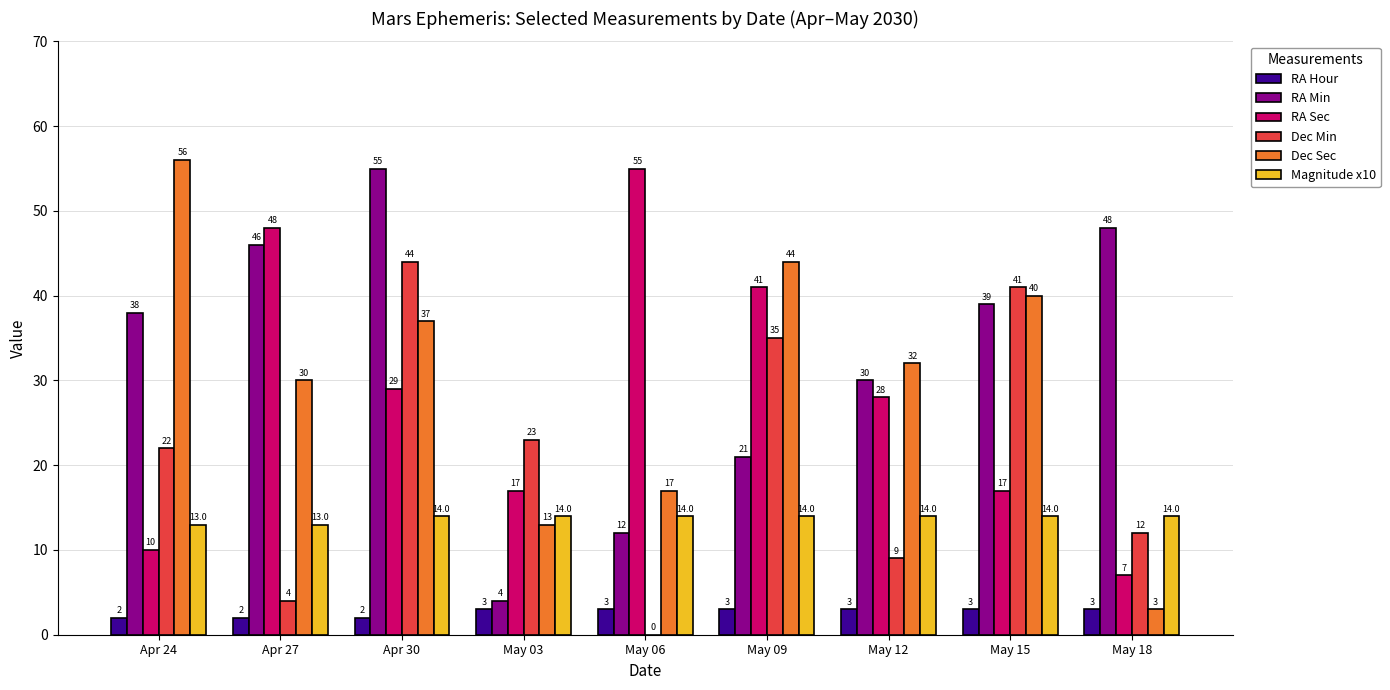

True or false: Dec Sec has a value of 32 at May 12.

True